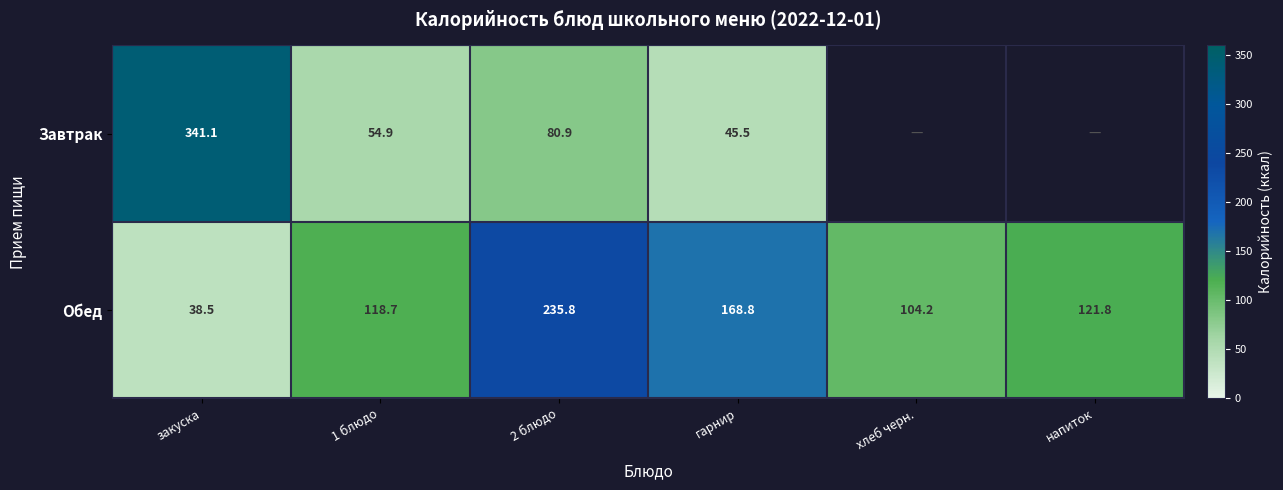

At 2 блюдо, list the series in order from largest to smallest.

Обед, Завтрак